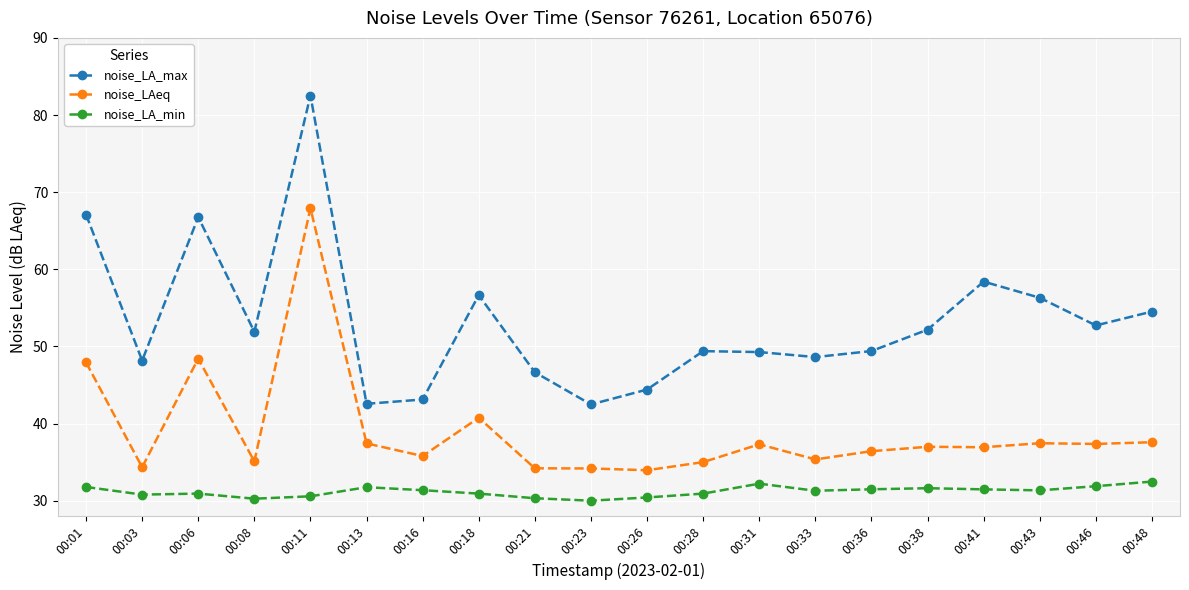

True or false: noise_LA_max and noise_LAeq cross at least once.

False